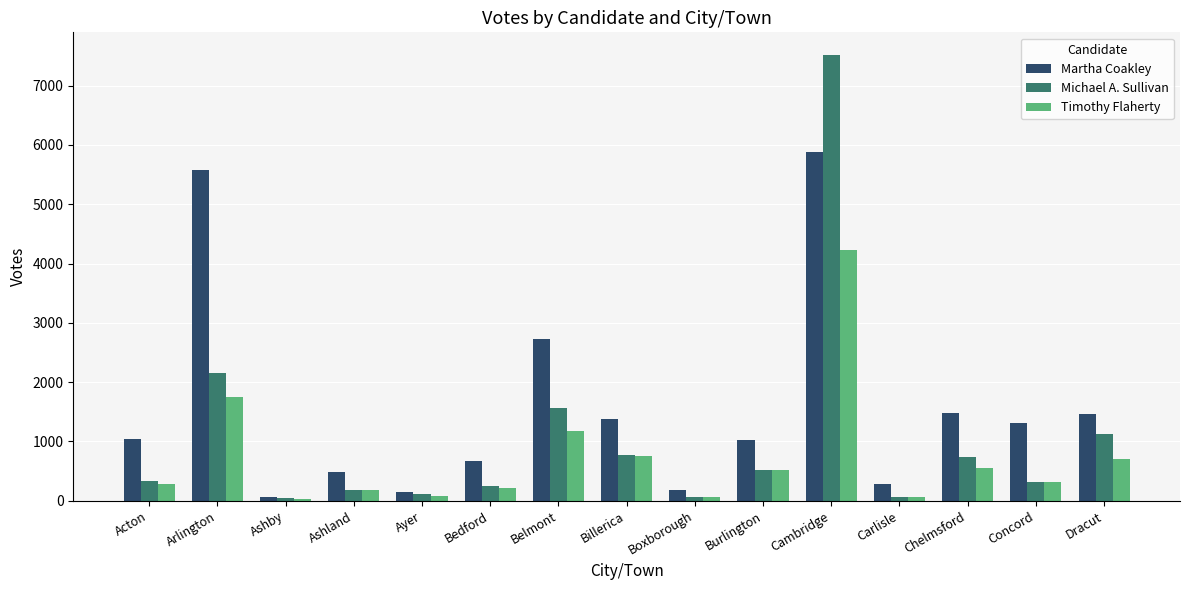

Which series changed the most between Arlington and Belmont?

Martha Coakley